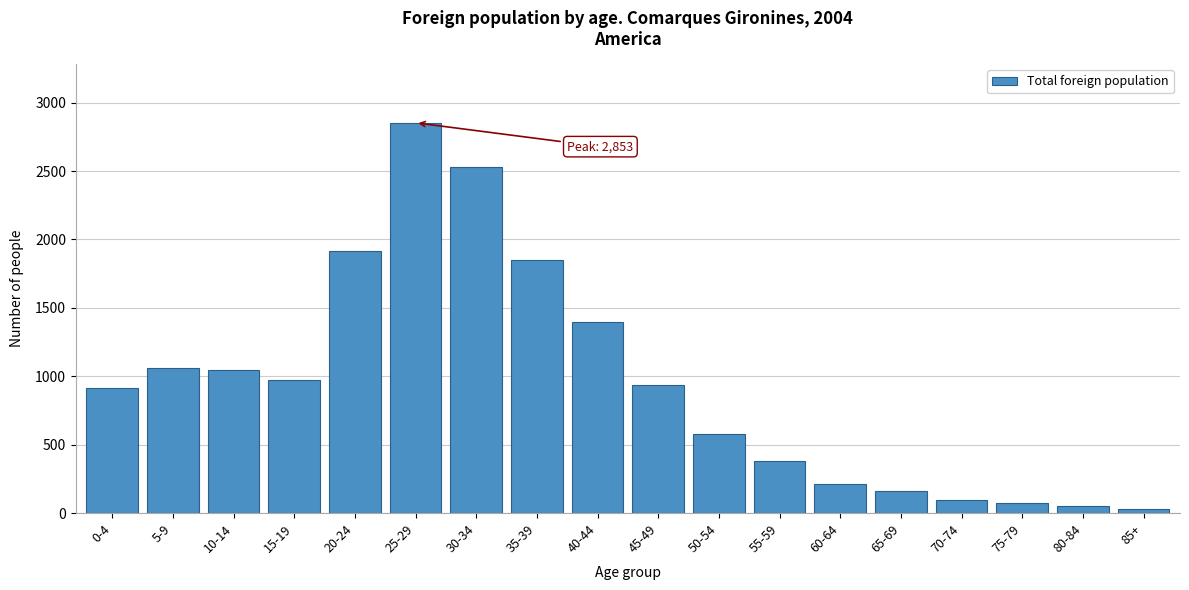

Where is the data nearest to the value 1440?

40-44